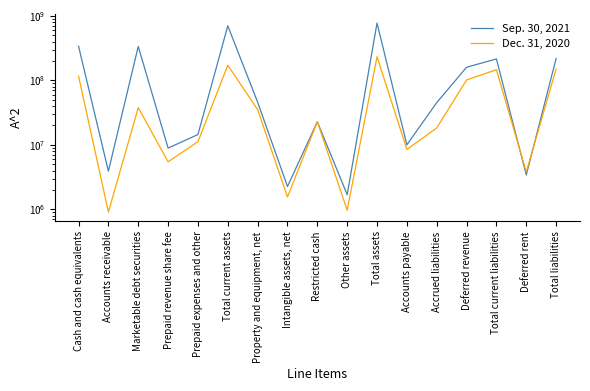

True or false: Sep. 30, 2021 and Dec. 31, 2020 cross at least once.

True